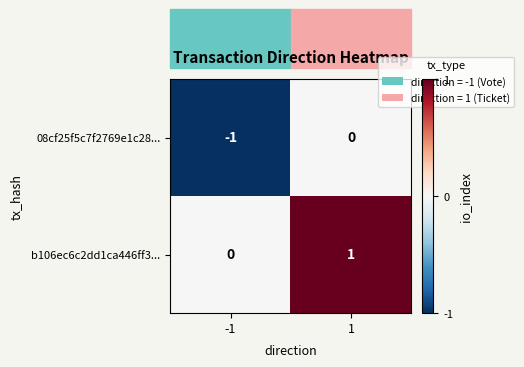

How many data points does each series have?

2